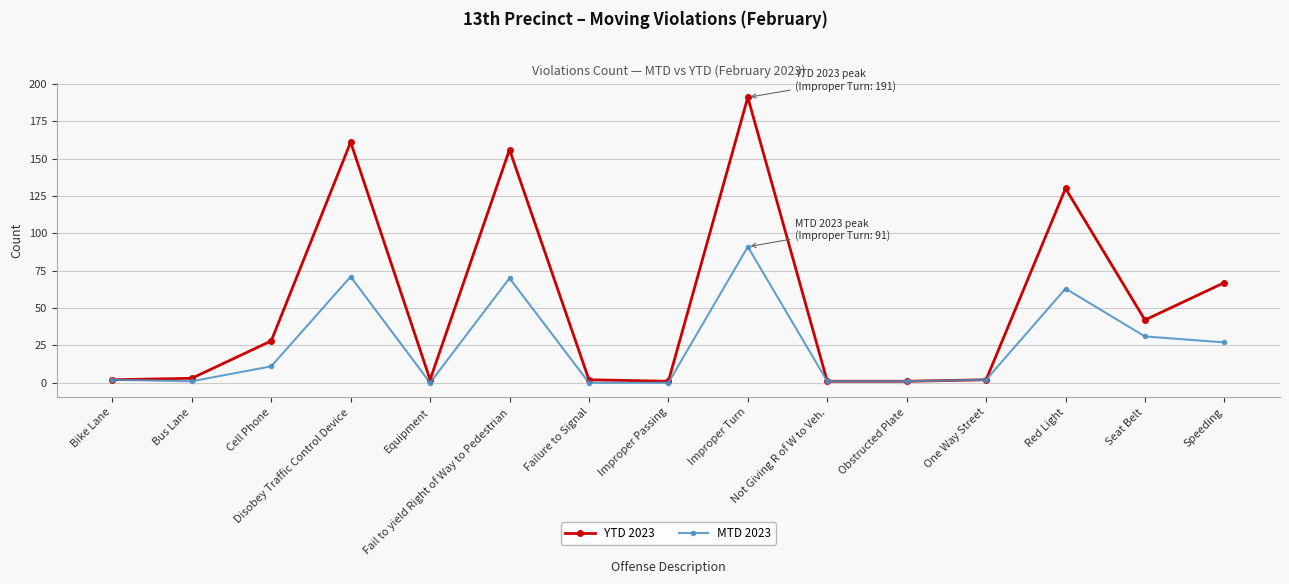

At which label is MTD 2023 closest to 45?

Seat Belt